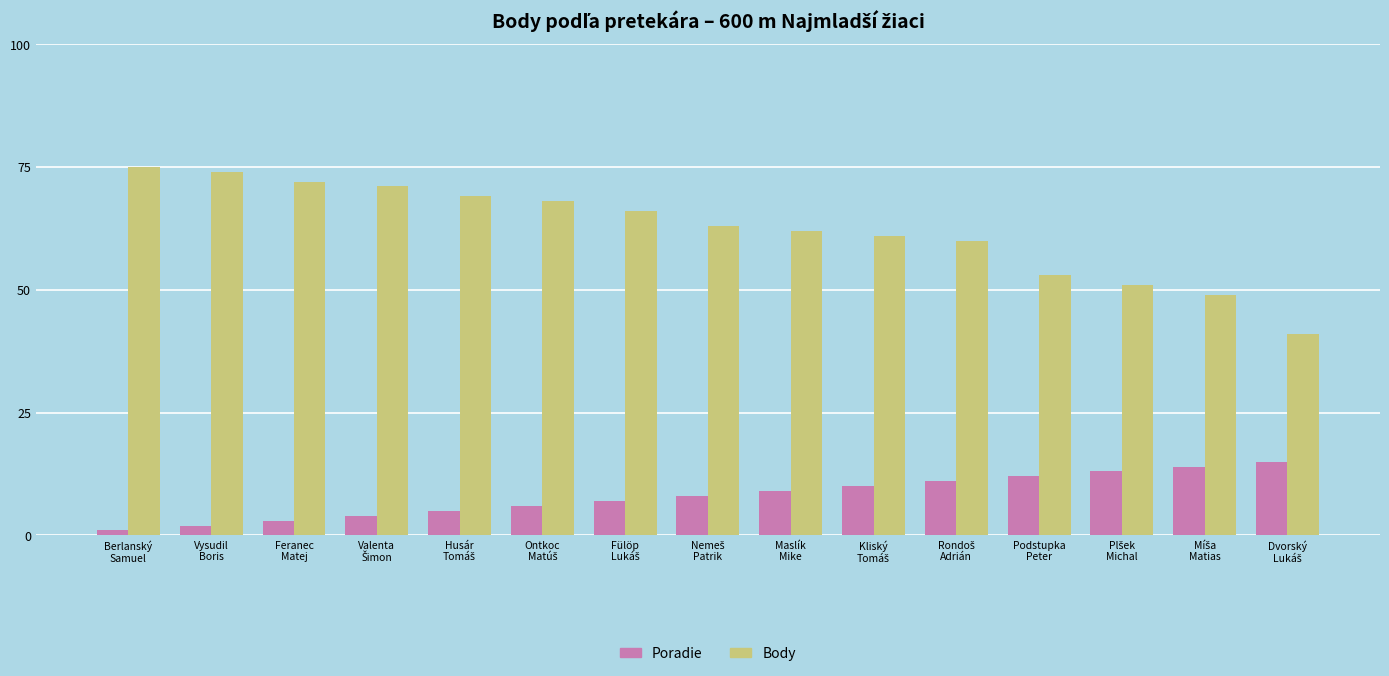

How many bars are there in total?

30